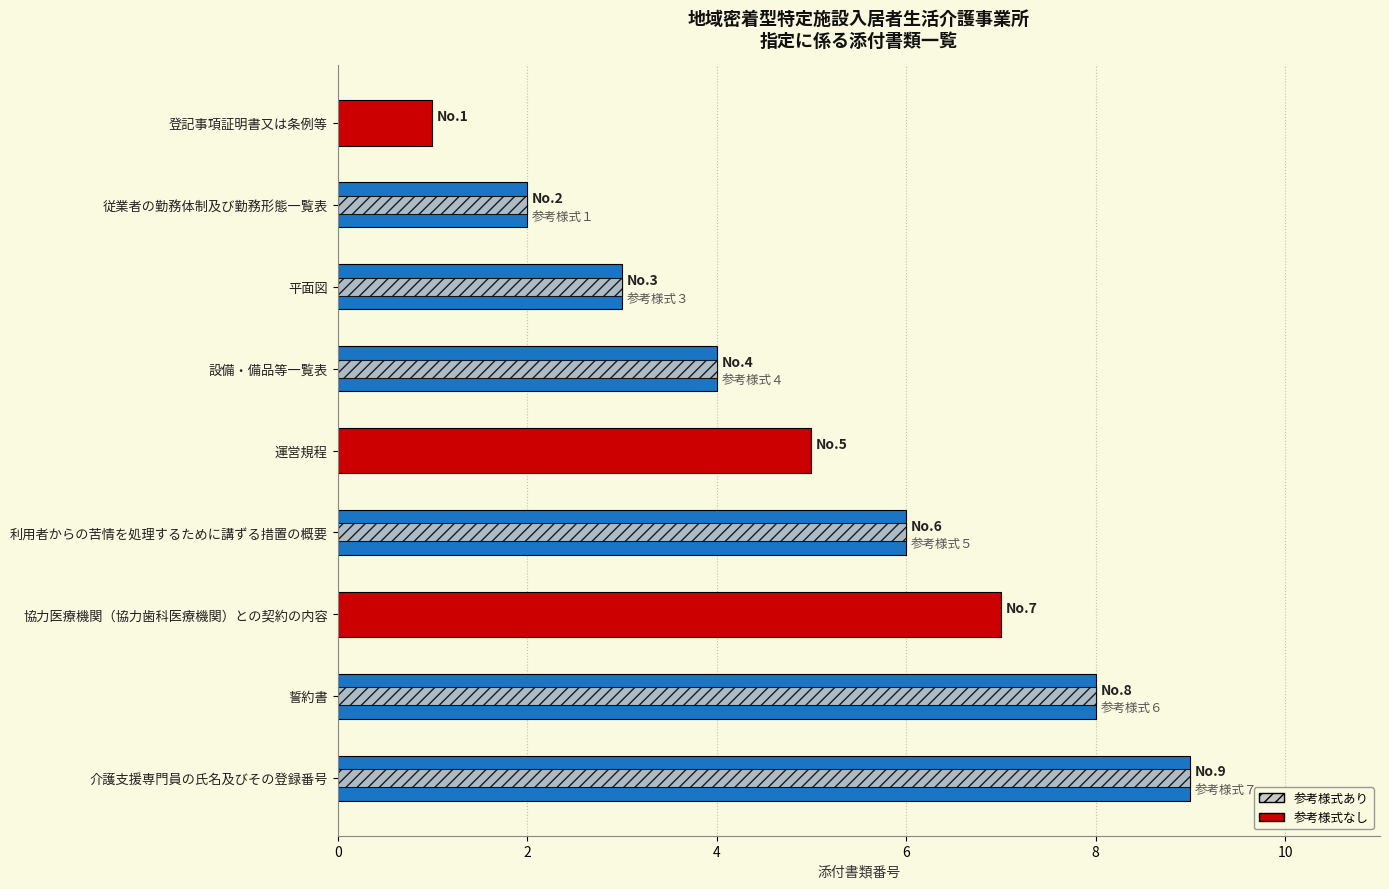

Does the chart contain stacked bars?

No